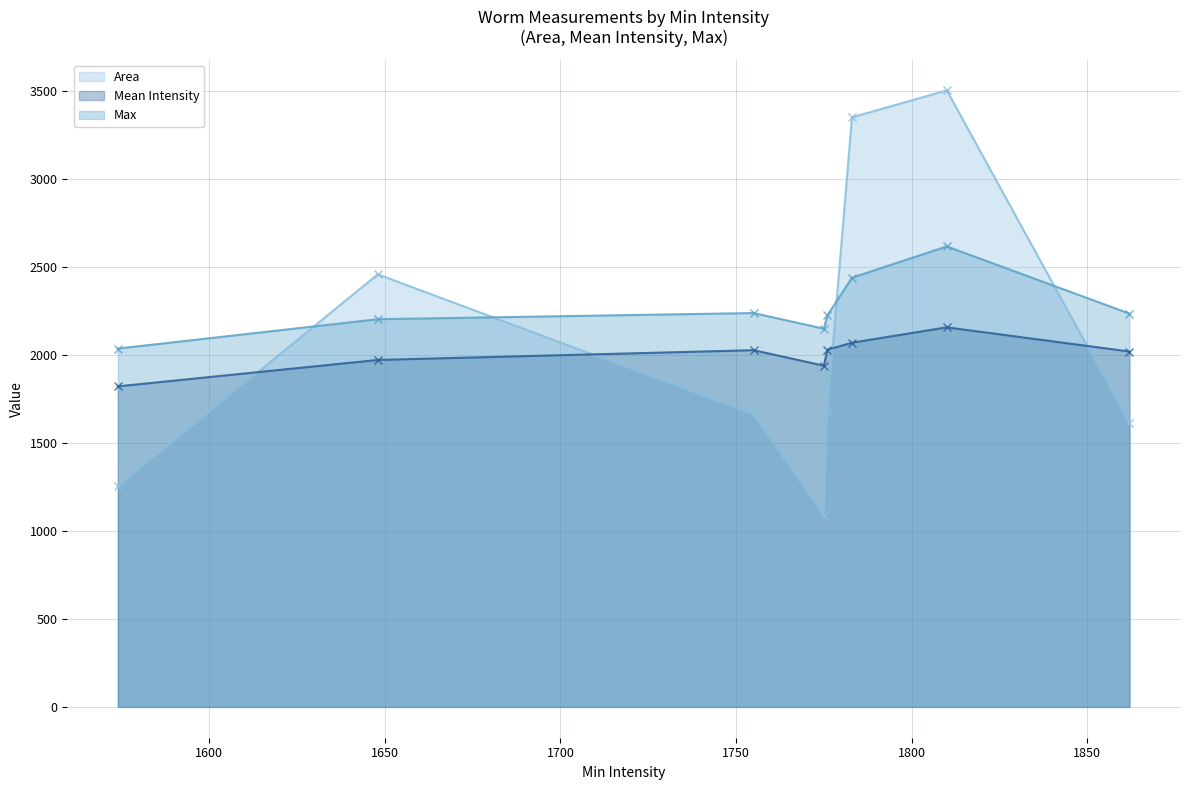

Read the Max value at 1810.

2619.0